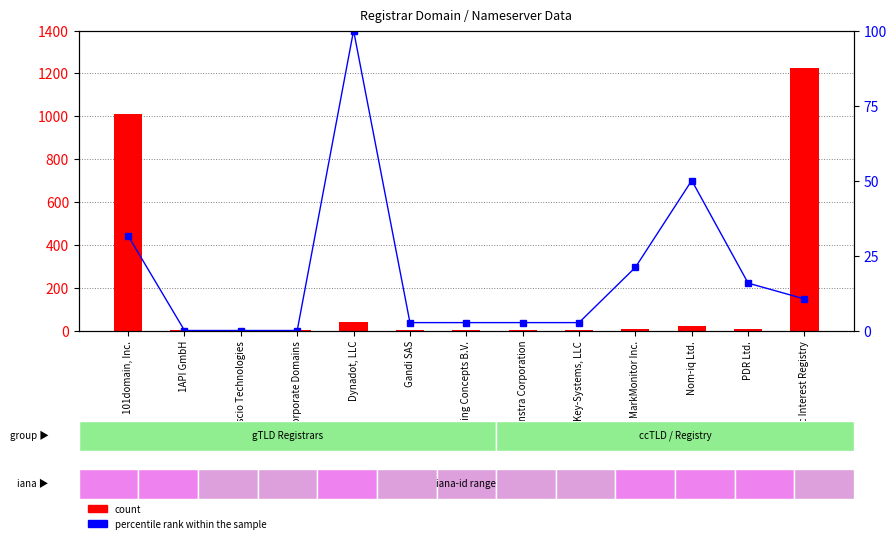

At which category is the sum across all series the highest?

Public Interest Registry